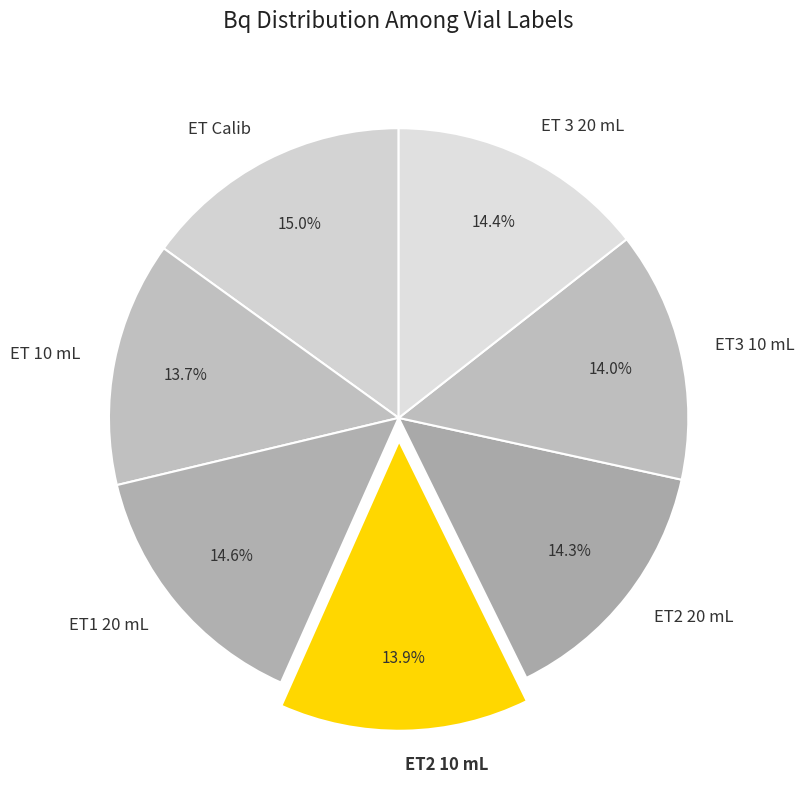

True or false: ET3 10 mL accounts for 14% of the total.

True